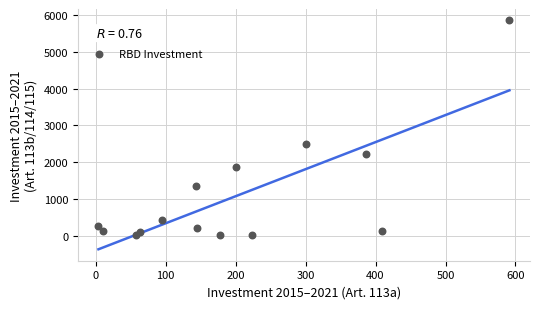

What Y value in the scatter plot is closest to 2937?

2500.0